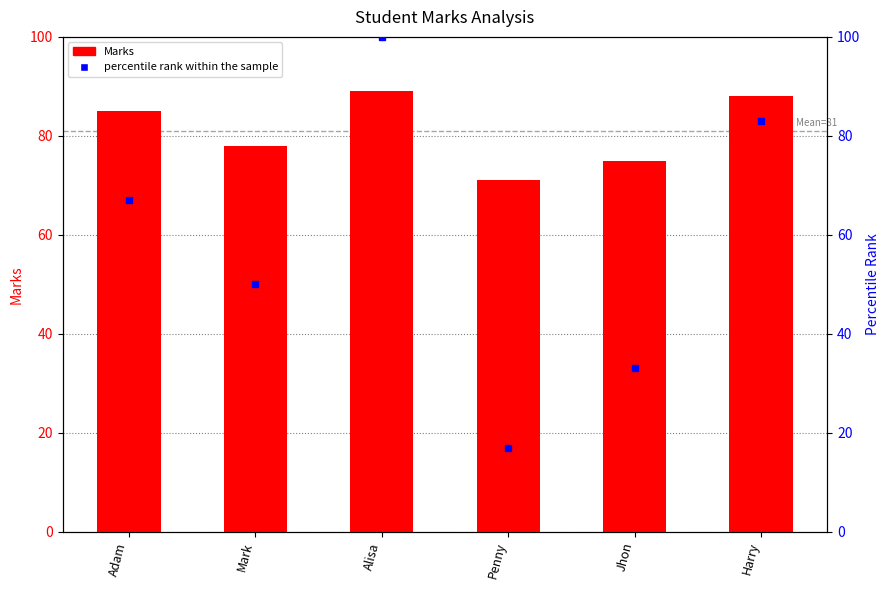

What is the sum of all percentile rank within the sample values?

350